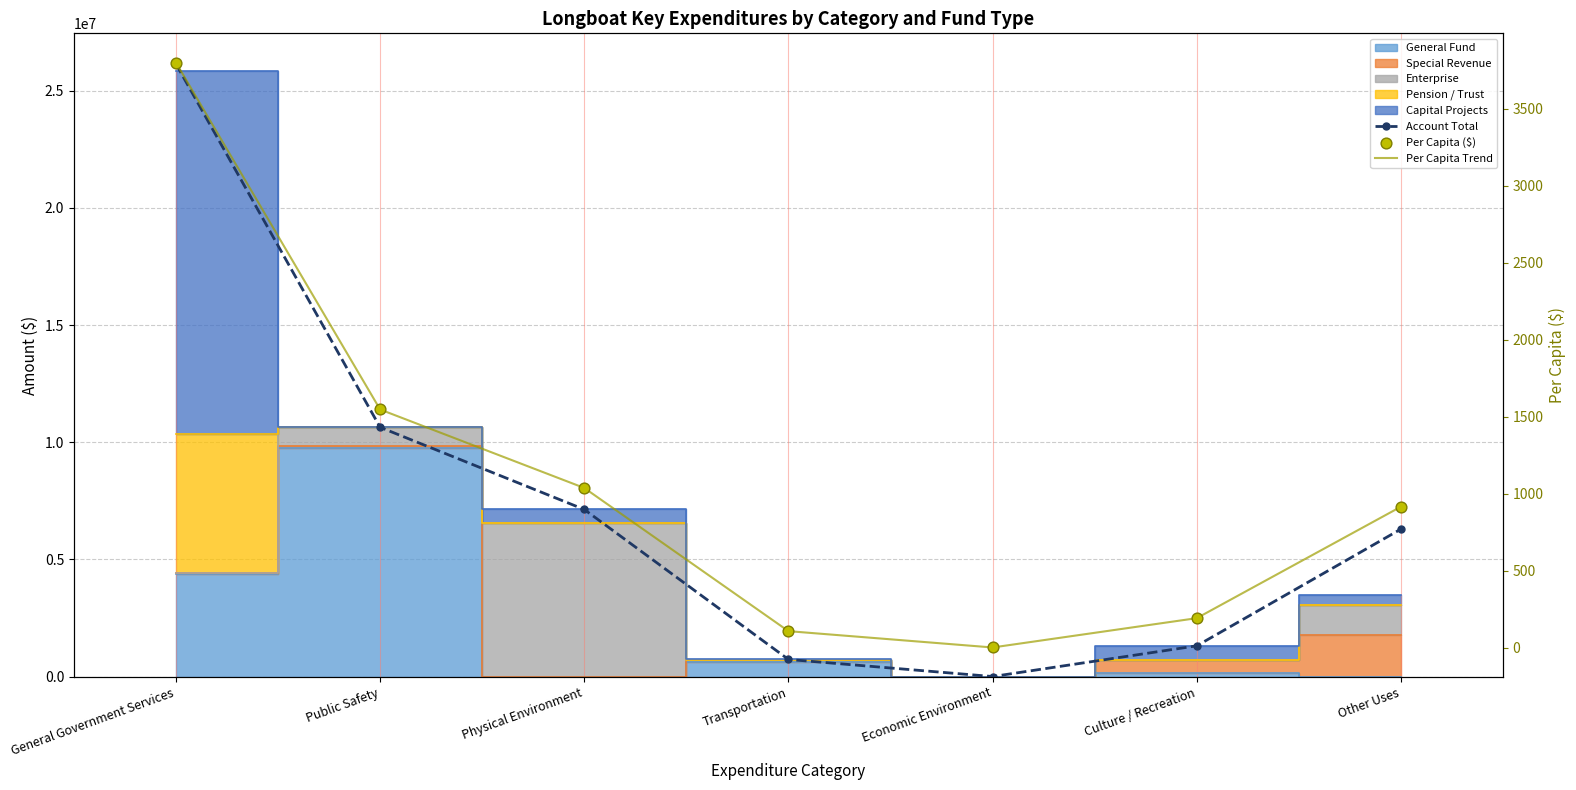

Is the value of Per Capita ($) at Other Uses greater than the value of Account Total at Economic Environment?

No